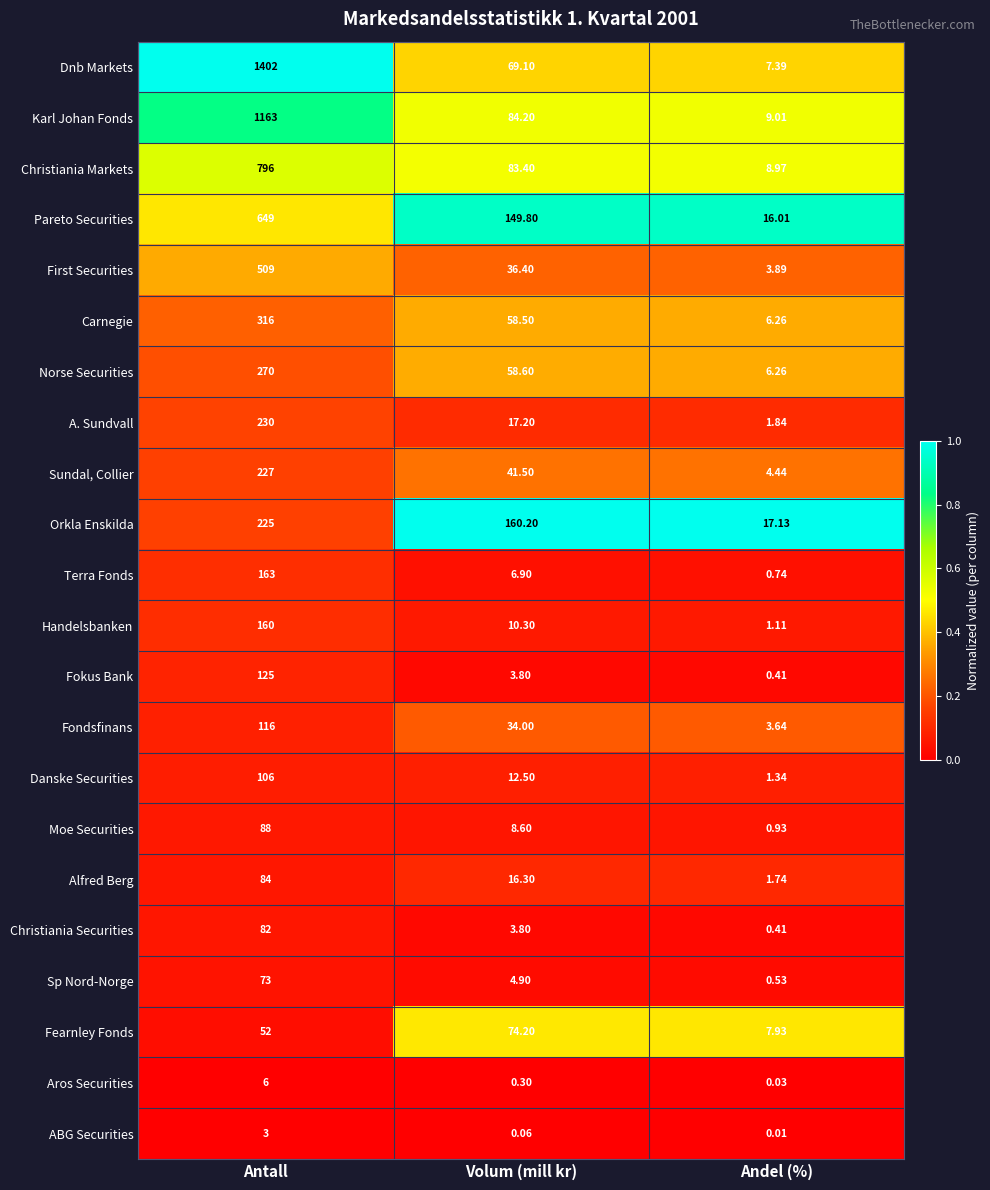

Which series changed the most between Antall and Volum (mill kr)?

Dnb Markets